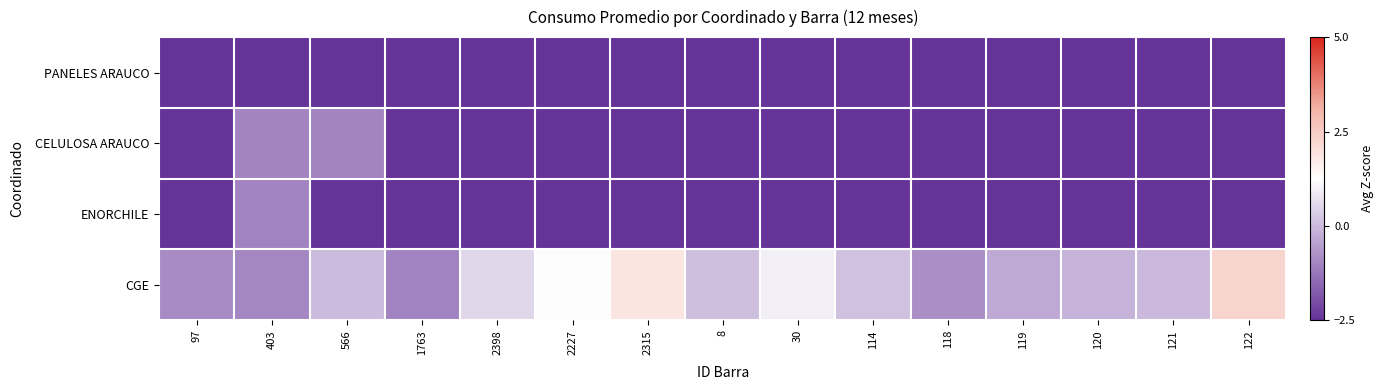

What is the minimum value shown in the chart?

-2.5